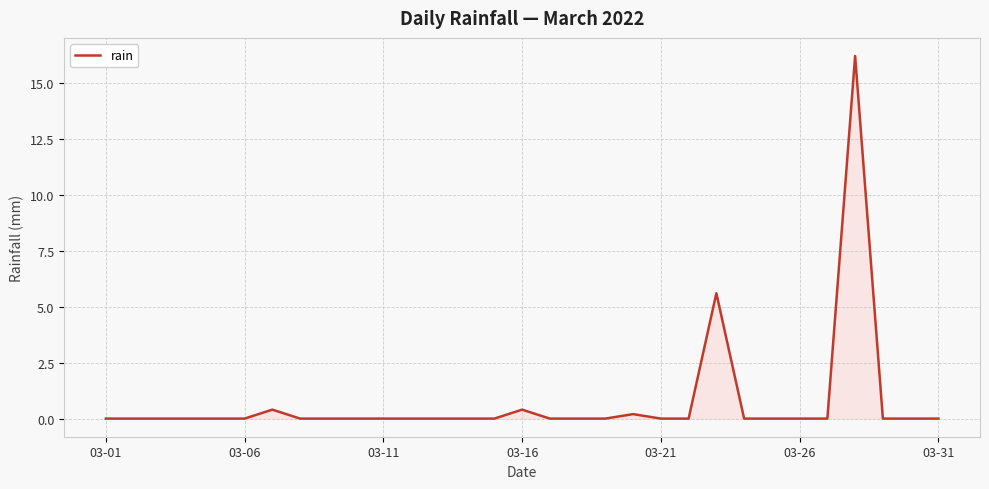

Reading left to right, transcribe all the data shown in this chart.

0.0	0.0	0.0	0.0	0.0	0.0	0.4	0.0	0.0	0.0	0.0	0.0	0.0	0.0	0.0	0.4	0.0	0.0	0.0	0.2	0.0	0.0	5.6	0.0	0.0	0.0	0.0	16.2	0.0	0.0	0.0